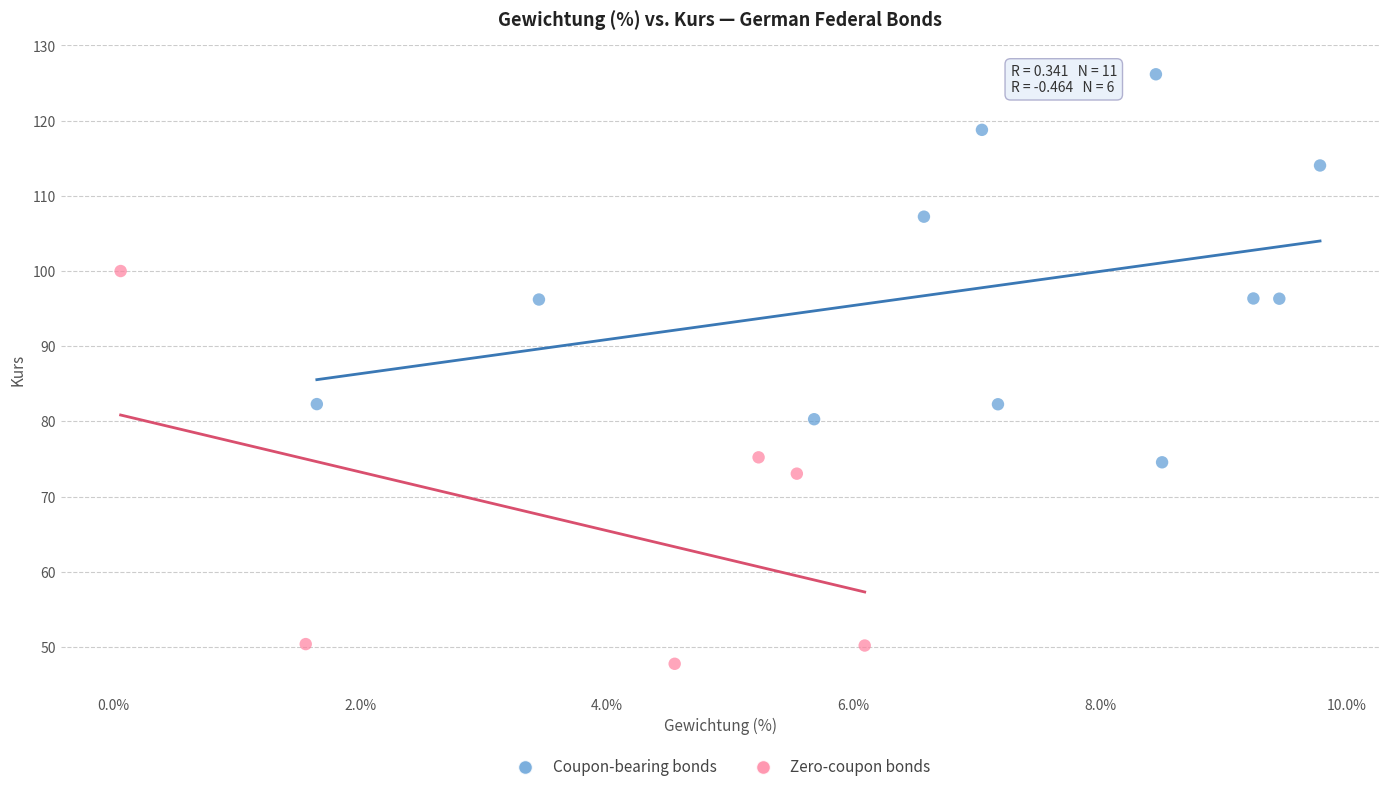

Which series contains the highest Y value?

Coupon-bearing bonds